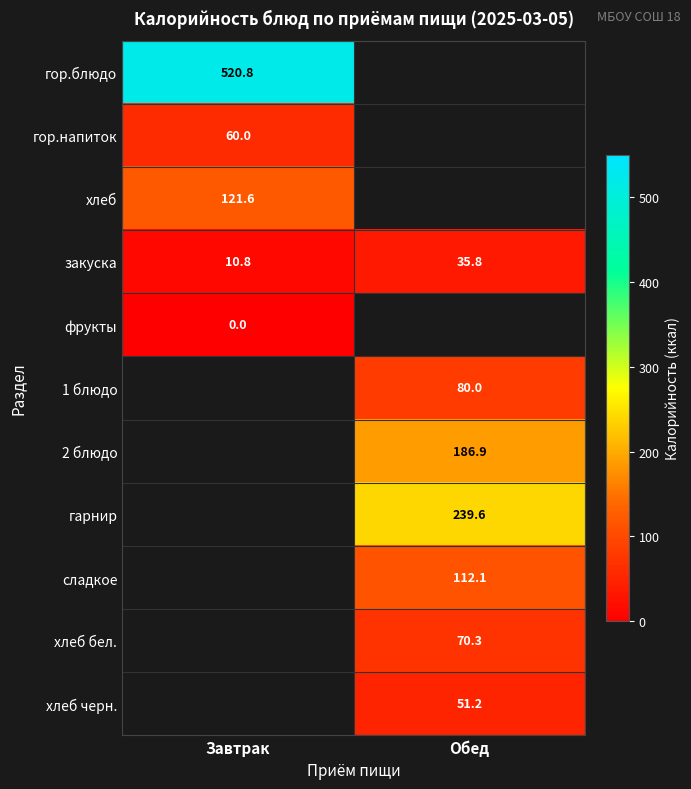

What is the sum of all закуска values?

46.6